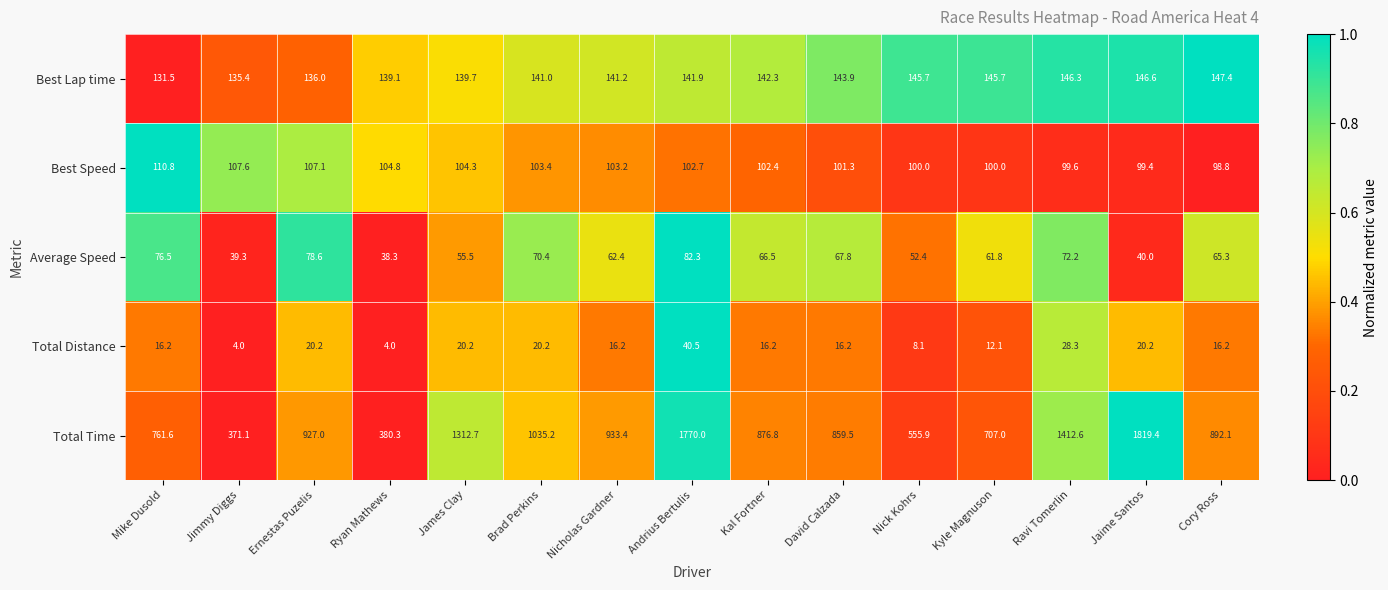

What is the total value across all series at Jaime Santos?

2125.6